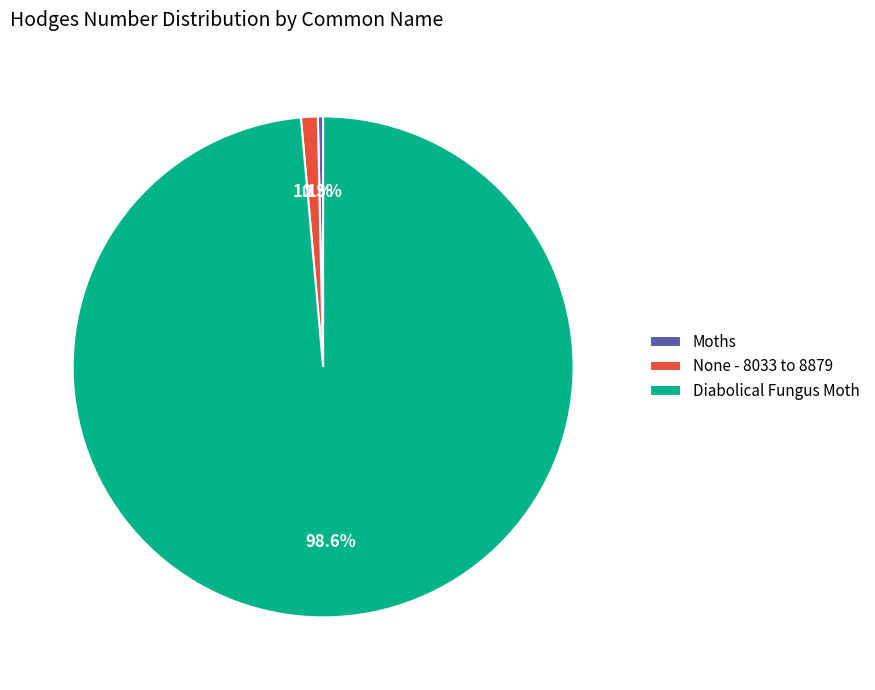

True or false: Diabolical Fungus Moth accounts for 89% of the total.

False